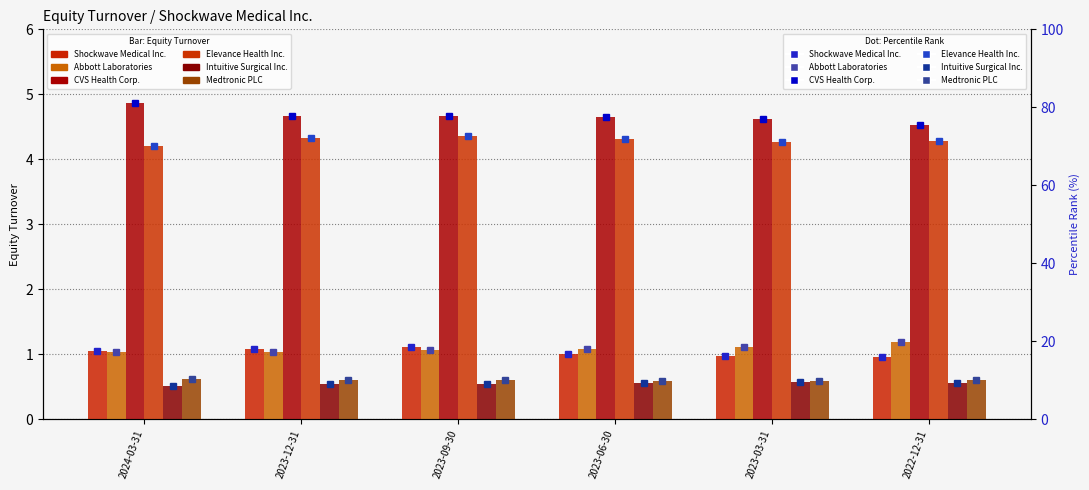

What is the sum of all CVS Health Corp. values?

466.3